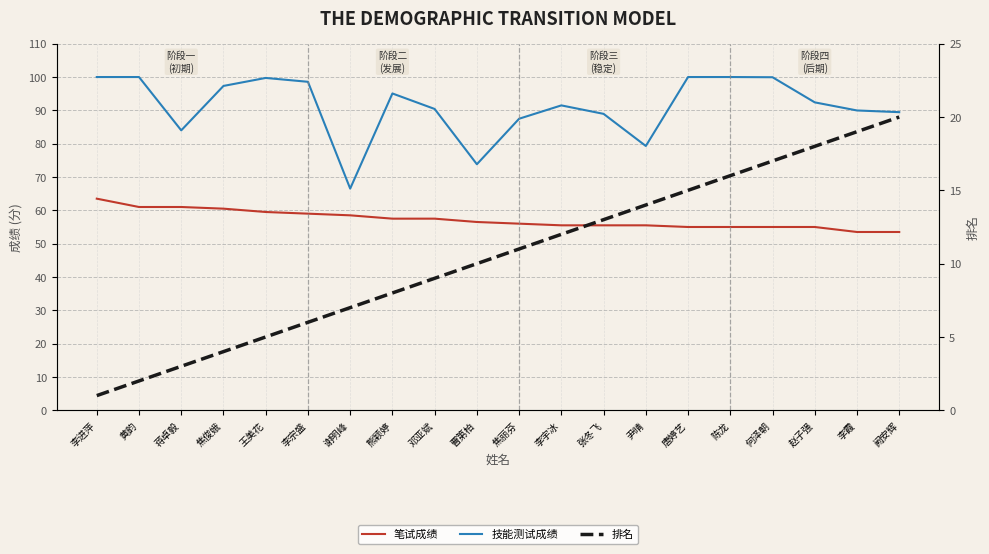

Reading left to right, list all the values displayed in this chart.

笔试成绩: 李进萍=63.5	黄韵=61.0	蒋卓毅=61.0	焦俊娥=60.5	王美花=59.5	李宗盛=59.0	谢明峰=58.5	熊颖婷=57.5	邓亚斌=57.5	曹第柏=56.5	焦丽芬=56.0	李宇冰=55.5	张冬飞=55.5	尹晴=55.5	唐婷艺=55.0	陈龙=55.0	何泽朝=55.0	赵子强=55.0	李霞=53.5	阙安辉=53.5
技能测试成绩: 李进萍=100.0	黄韵=100.0	蒋卓毅=84.0	焦俊娥=97.3	王美花=99.7	李宗盛=98.6	谢明峰=66.5	熊颖婷=95.1	邓亚斌=90.4	曹第柏=73.8	焦丽芬=87.5	李宇冰=91.5	张冬飞=89.0	尹晴=79.3	唐婷艺=100.0	陈龙=100.0	何泽朝=99.9	赵子强=92.4	李霞=90.0	阙安辉=89.5
排名: 李进萍=1.0	黄韵=2.0	蒋卓毅=3.0	焦俊娥=4.0	王美花=5.0	李宗盛=6.0	谢明峰=7.0	熊颖婷=8.0	邓亚斌=9.0	曹第柏=10.0	焦丽芬=11.0	李宇冰=12.0	张冬飞=13.0	尹晴=14.0	唐婷艺=15.0	陈龙=16.0	何泽朝=17.0	赵子强=18.0	李霞=19.0	阙安辉=20.0